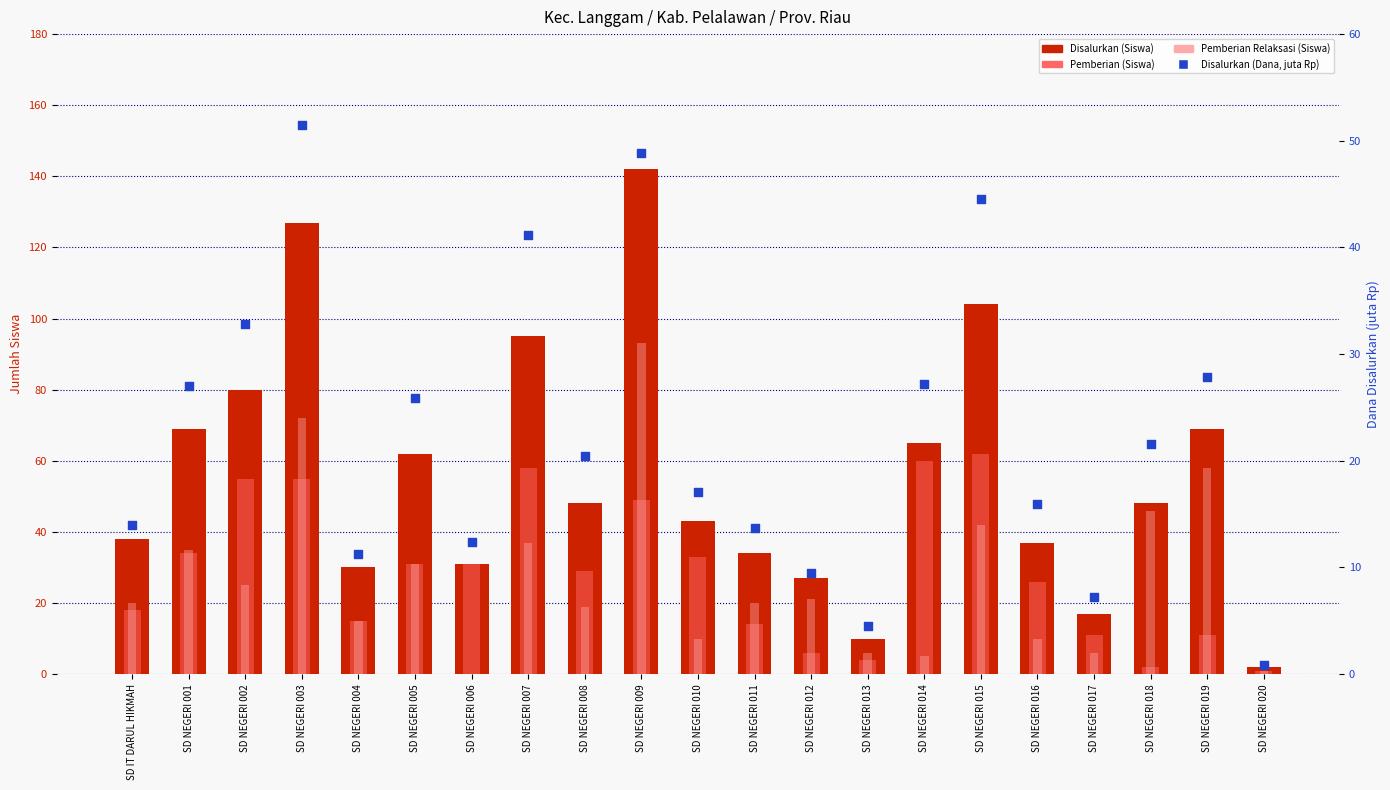

What are all the series names shown in the legend?

Disalurkan (Siswa), Pemberian (Siswa), Pemberian Relaksasi (Siswa), Disalurkan (Dana, juta Rp)